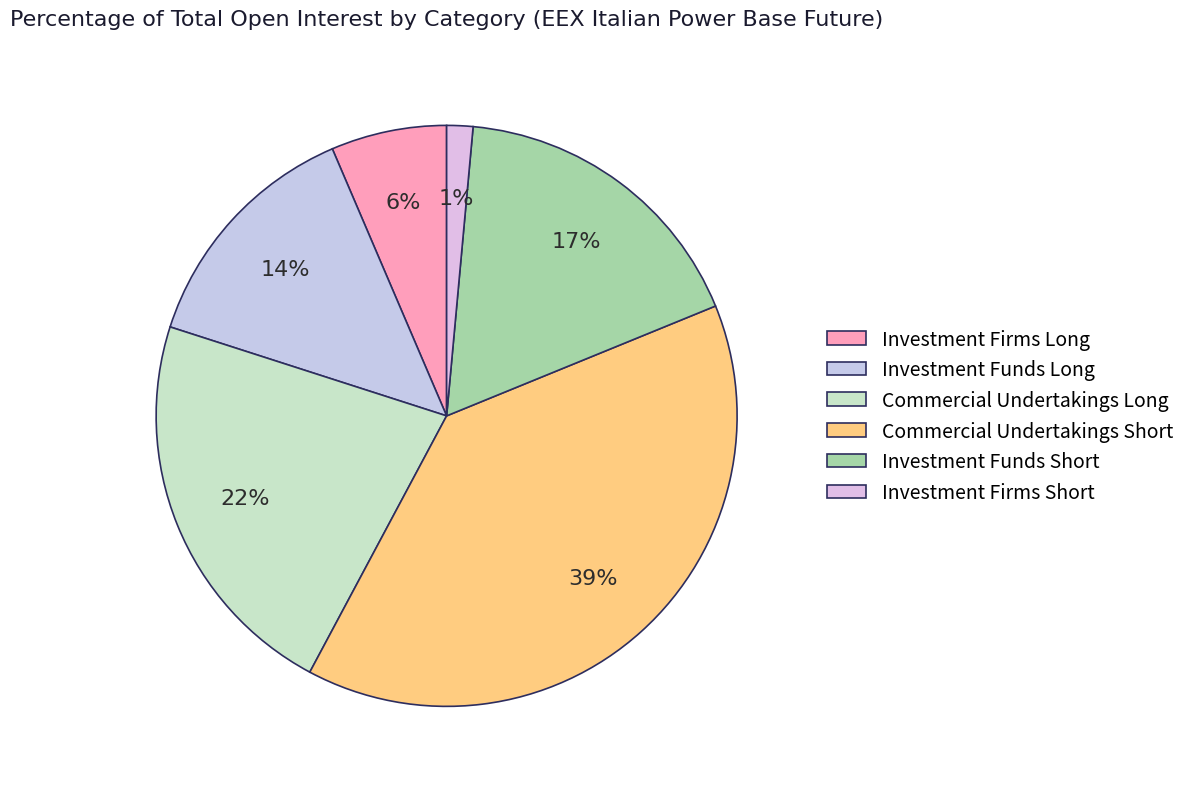

To the nearest percent, what is the combined percentage of Investment Funds Short and Investment Funds Long?

31%